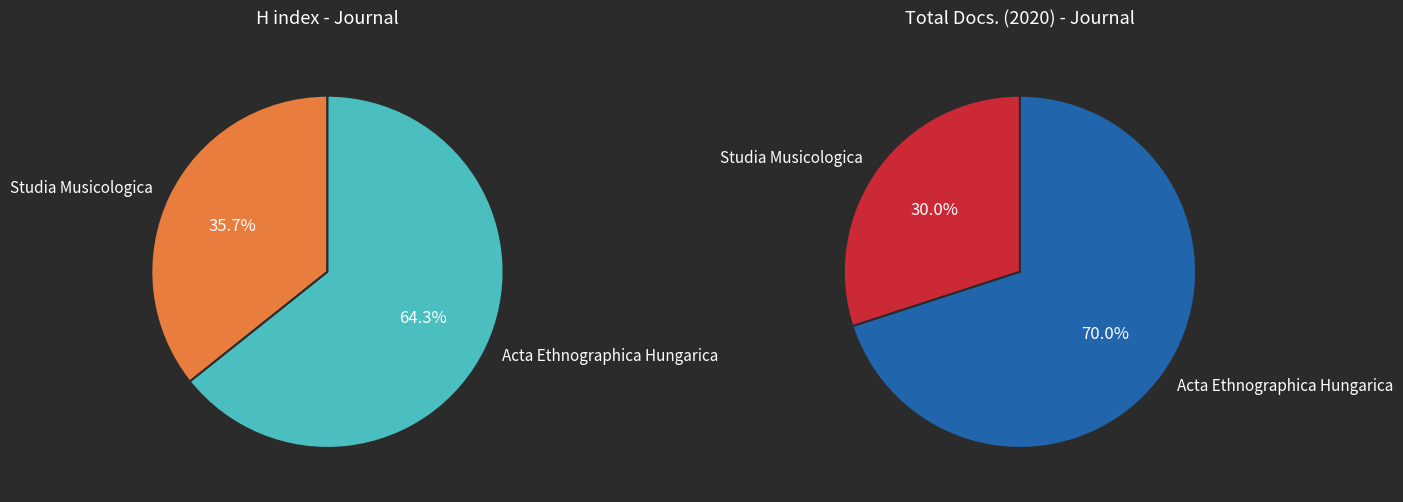

How many slices are in this pie chart?

2